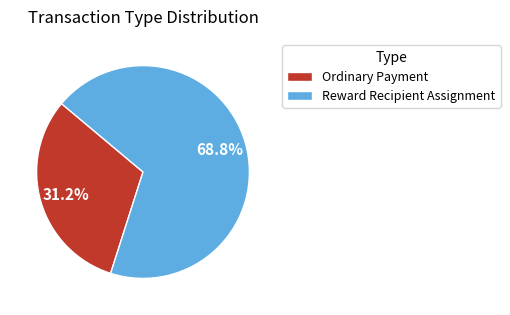

How many slices are in this pie chart?

2